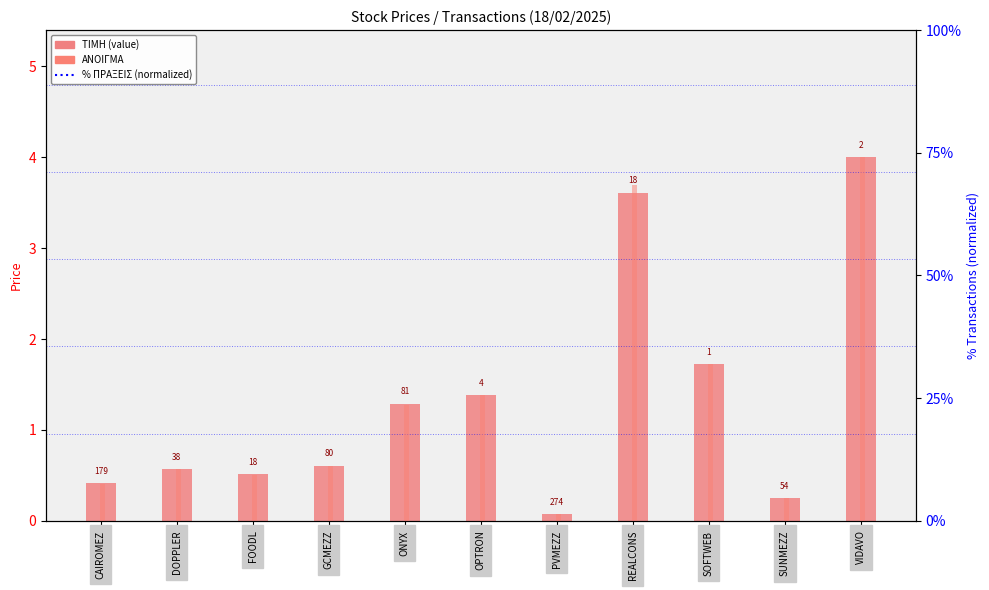

How many bars are there in each group?

2